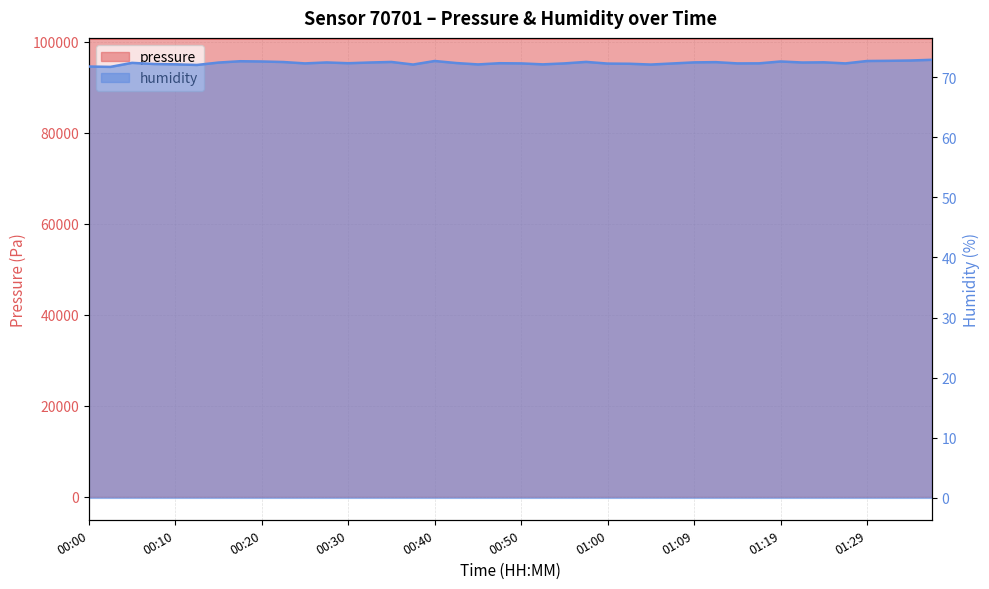

True or false: pressure has more than 2 interior local peaks.

True